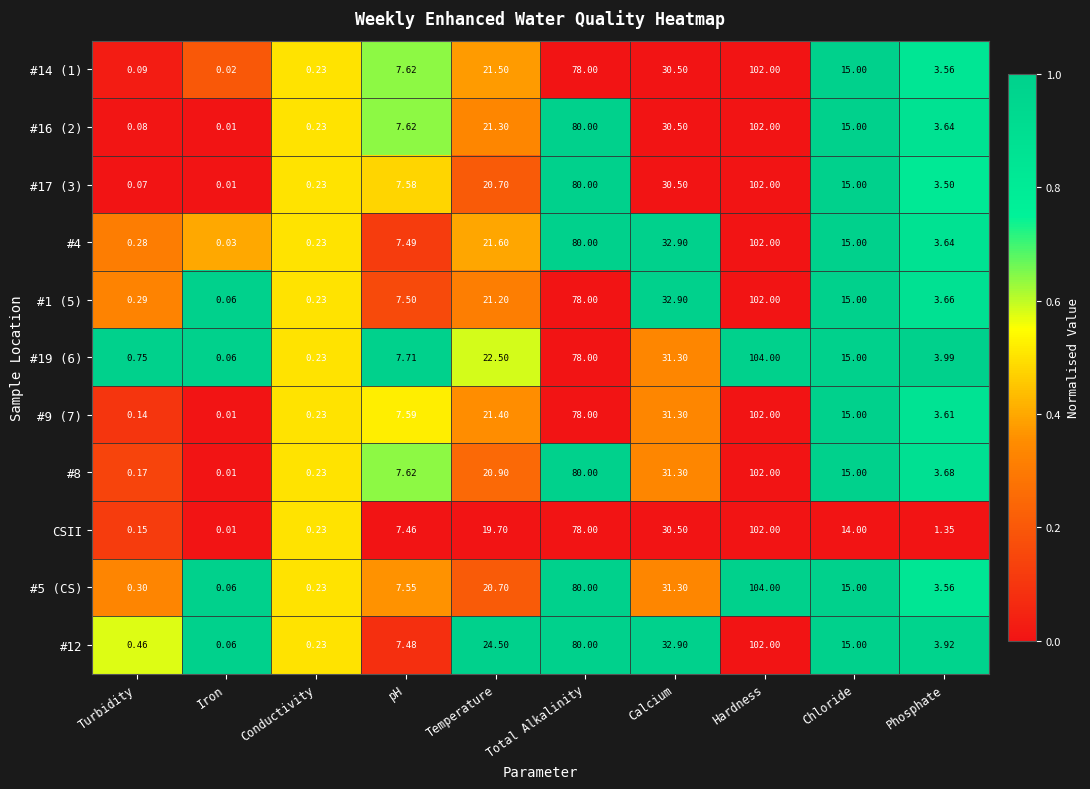

Rank the categories by #4 value from lowest to highest.

Iron, Conductivity, Turbidity, Phosphate, pH, Chloride, Temperature, Calcium, Total Alkalinity, Hardness